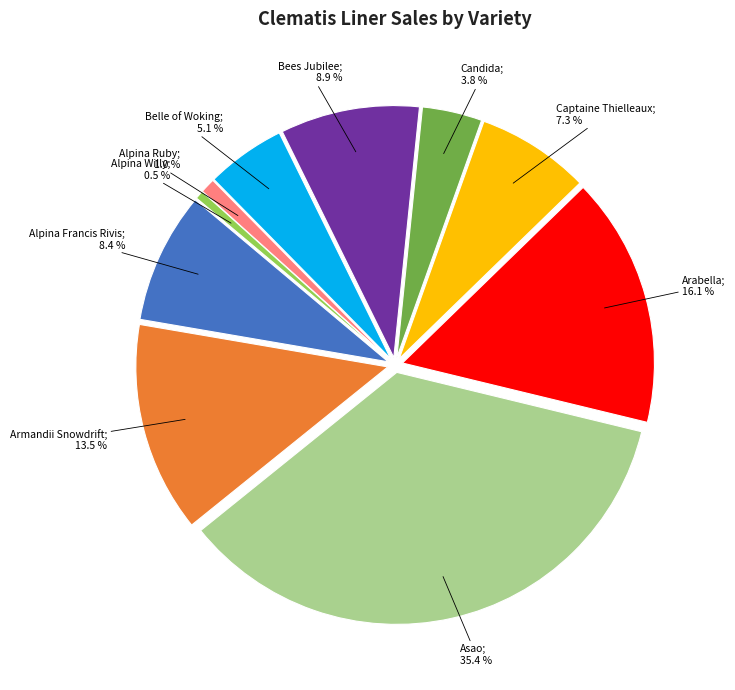

Is there a majority slice in this chart?

No